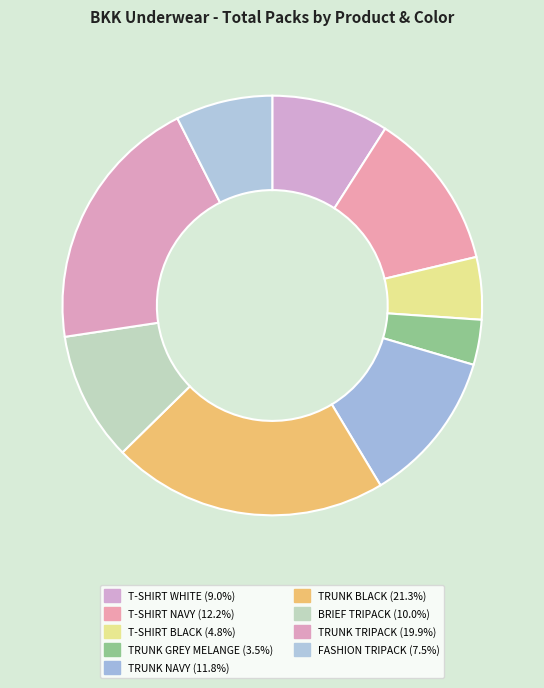

How much of the chart is everything except FASHION TRIPACK?

92.5%